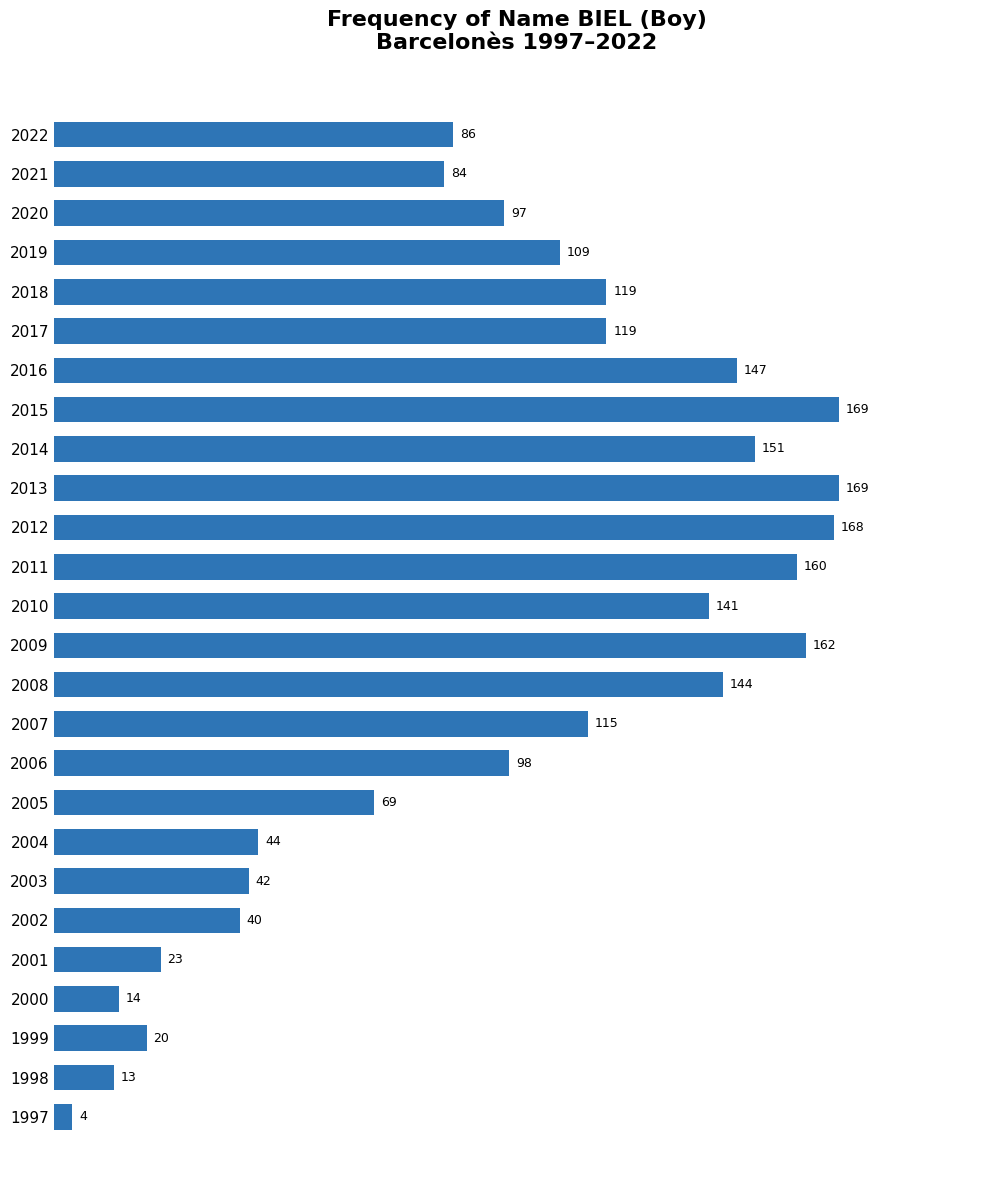

What is the approximate value at 2015, to the nearest 5?

170